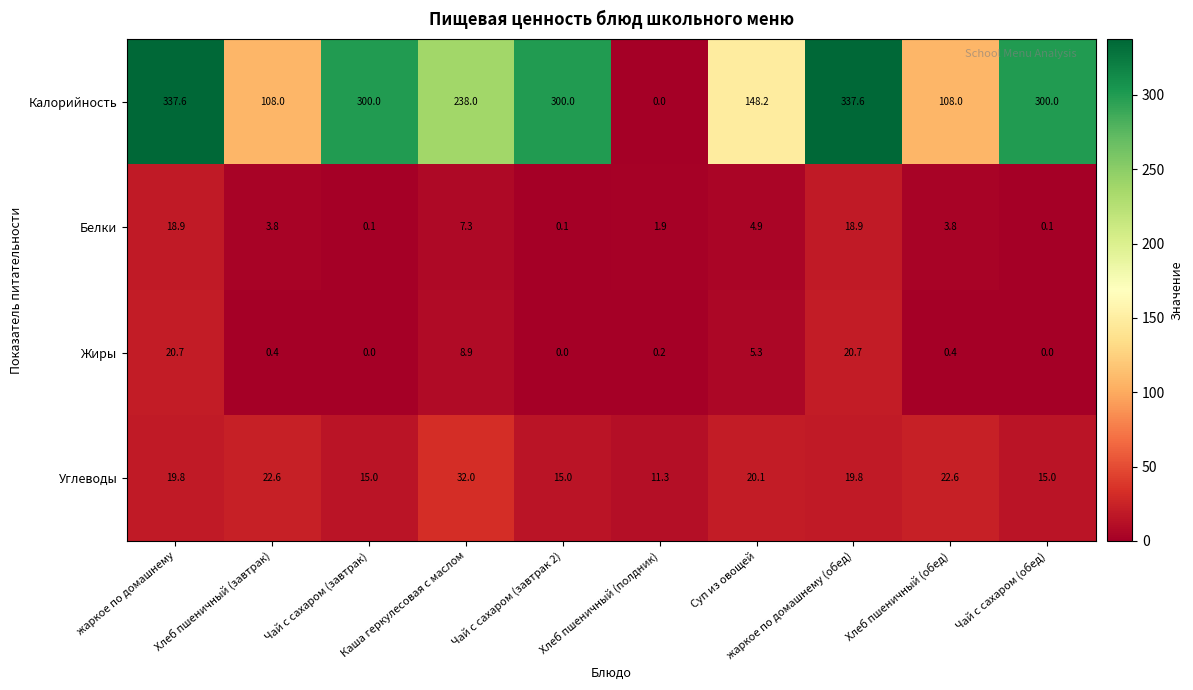

What is the difference between the Калорийность values at Хлеб пшеничный (завтрак) and Суп из овощей?

40.2